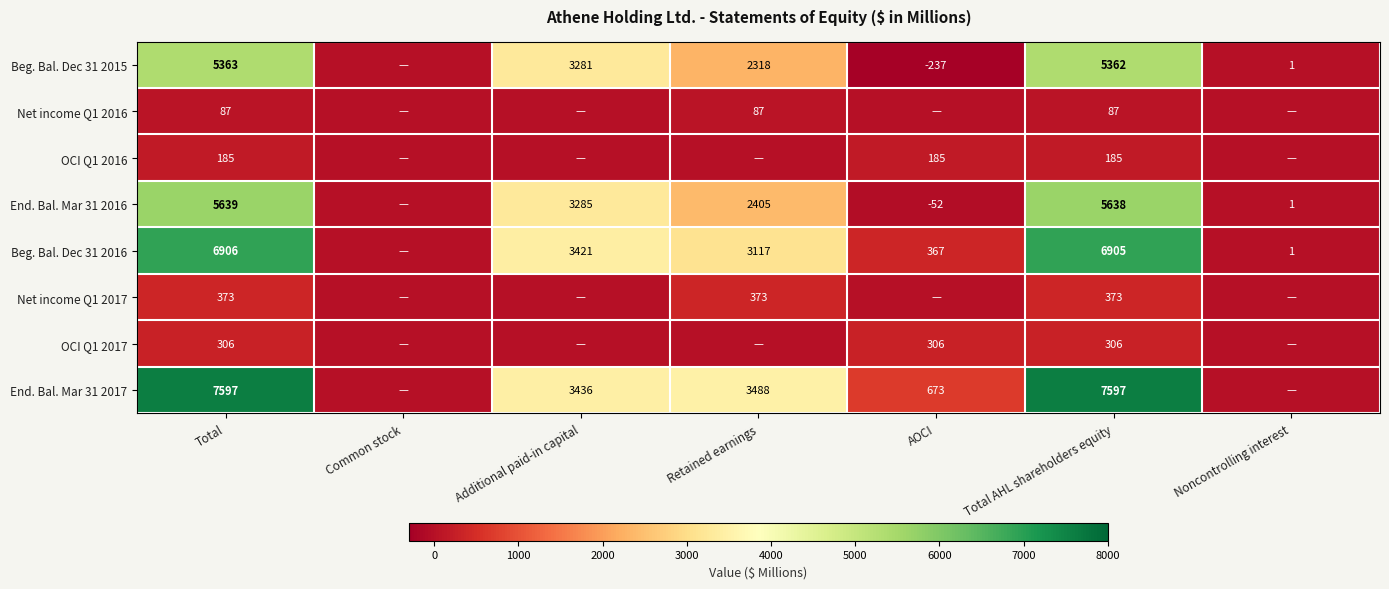

The value of Net income Q1 2017 at Total is 171. True or false?

False